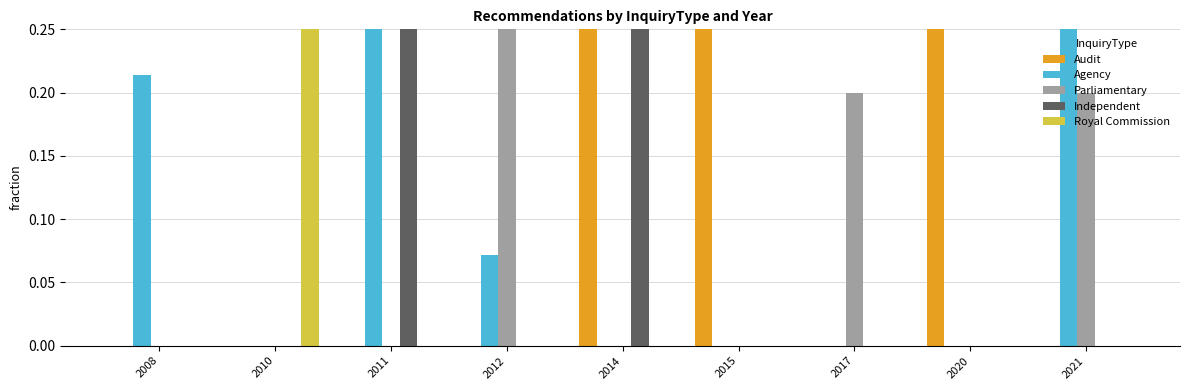

Are the bars horizontal?

No